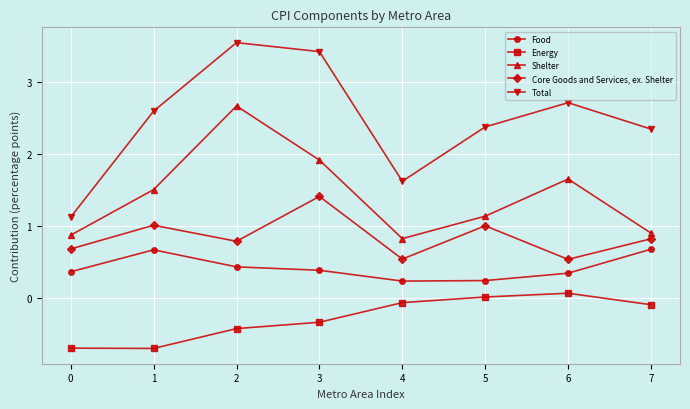

Where is the first local minimum for Shelter?

4